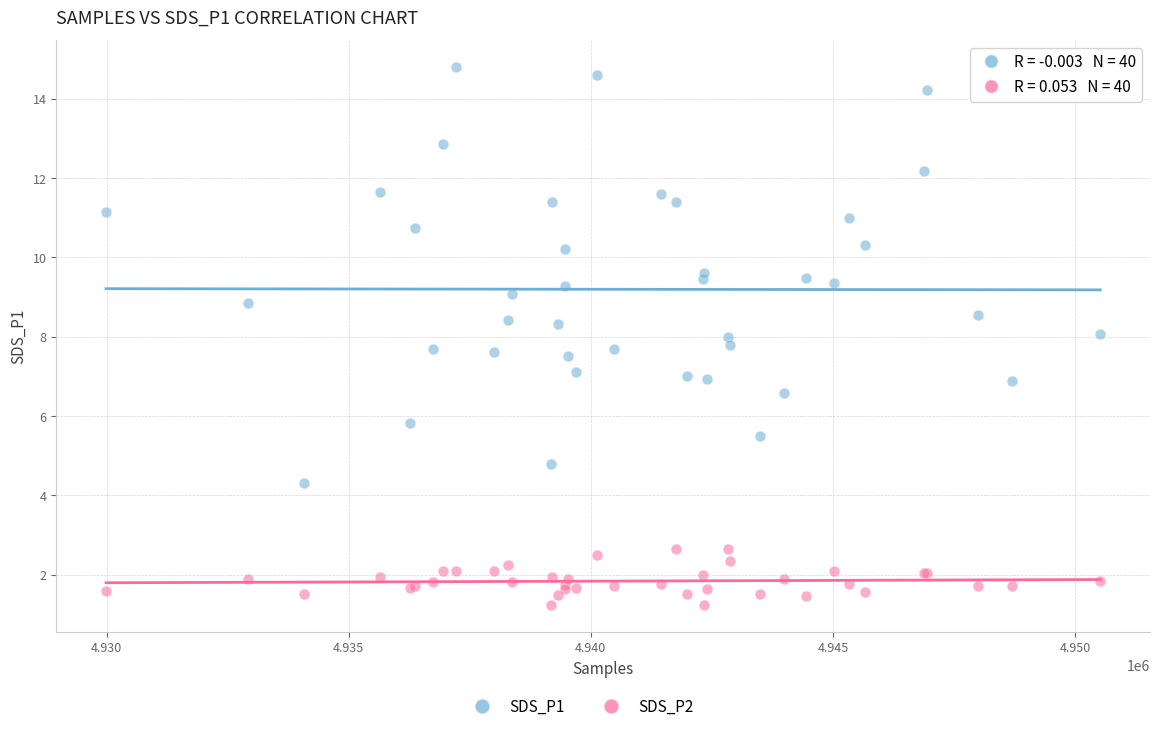

What is the X range (max minus min) for the scatter plot?

20534.0